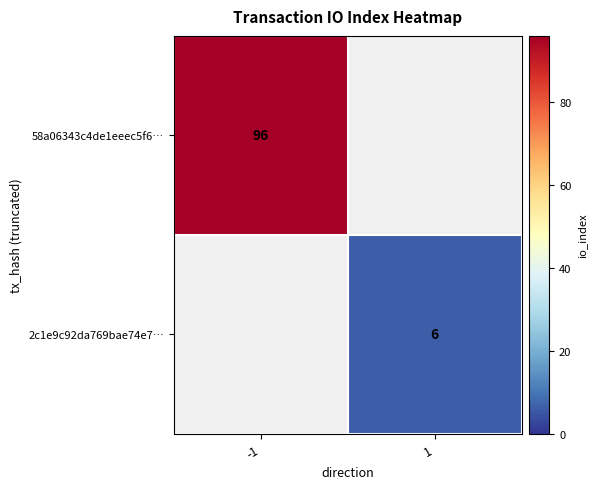

The 58a06343c4de1eeec5f6… series shows 41.1 at -1. True or false?

False